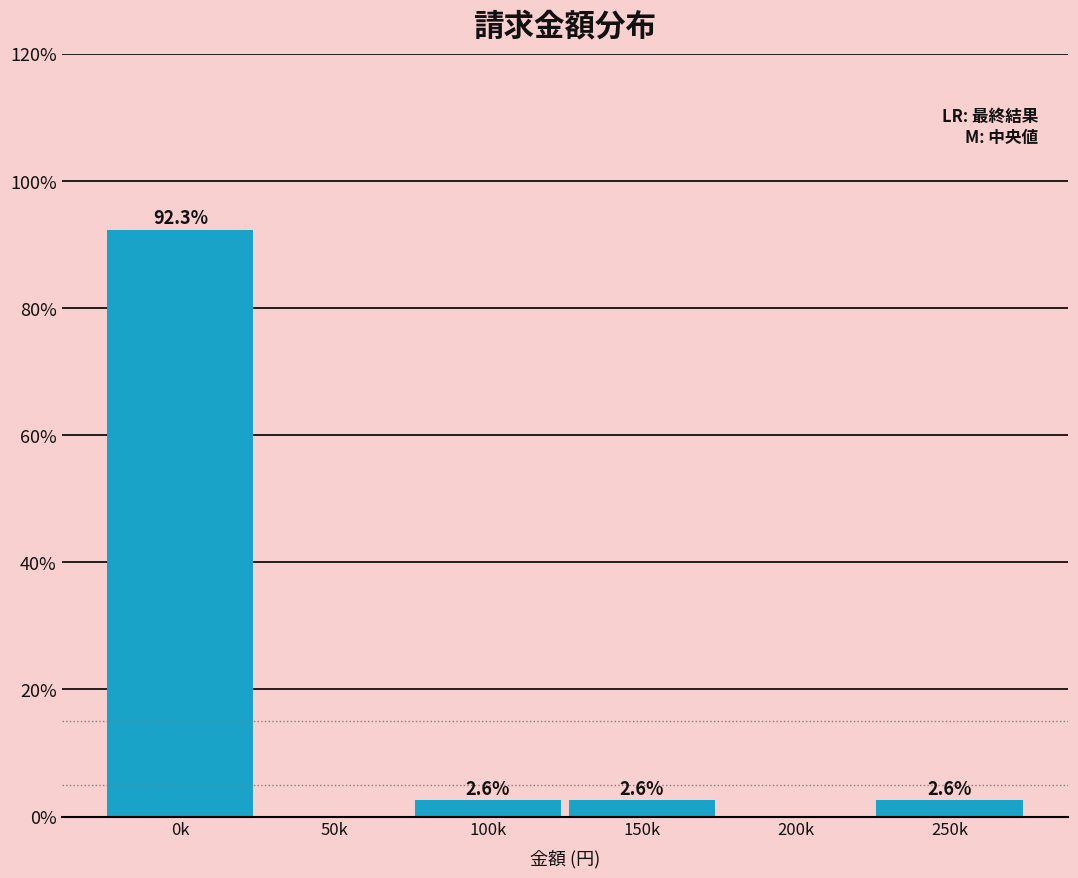

Reading left to right, transcribe all the data shown in this chart.

0k=92.3	50k=0.0	100k=2.6	150k=2.6	200k=0.0	250k=2.6